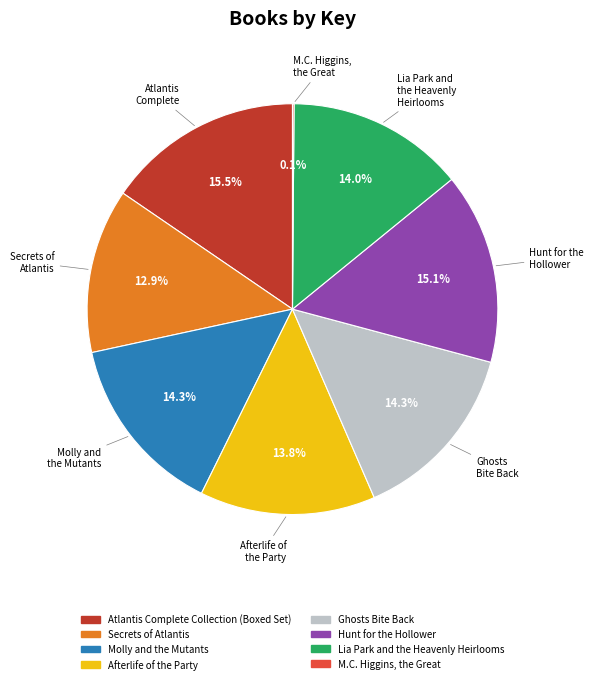

What is the total percentage of Lia Park and the Heavenly Heirlooms and Ghosts Bite Back?

28.3%